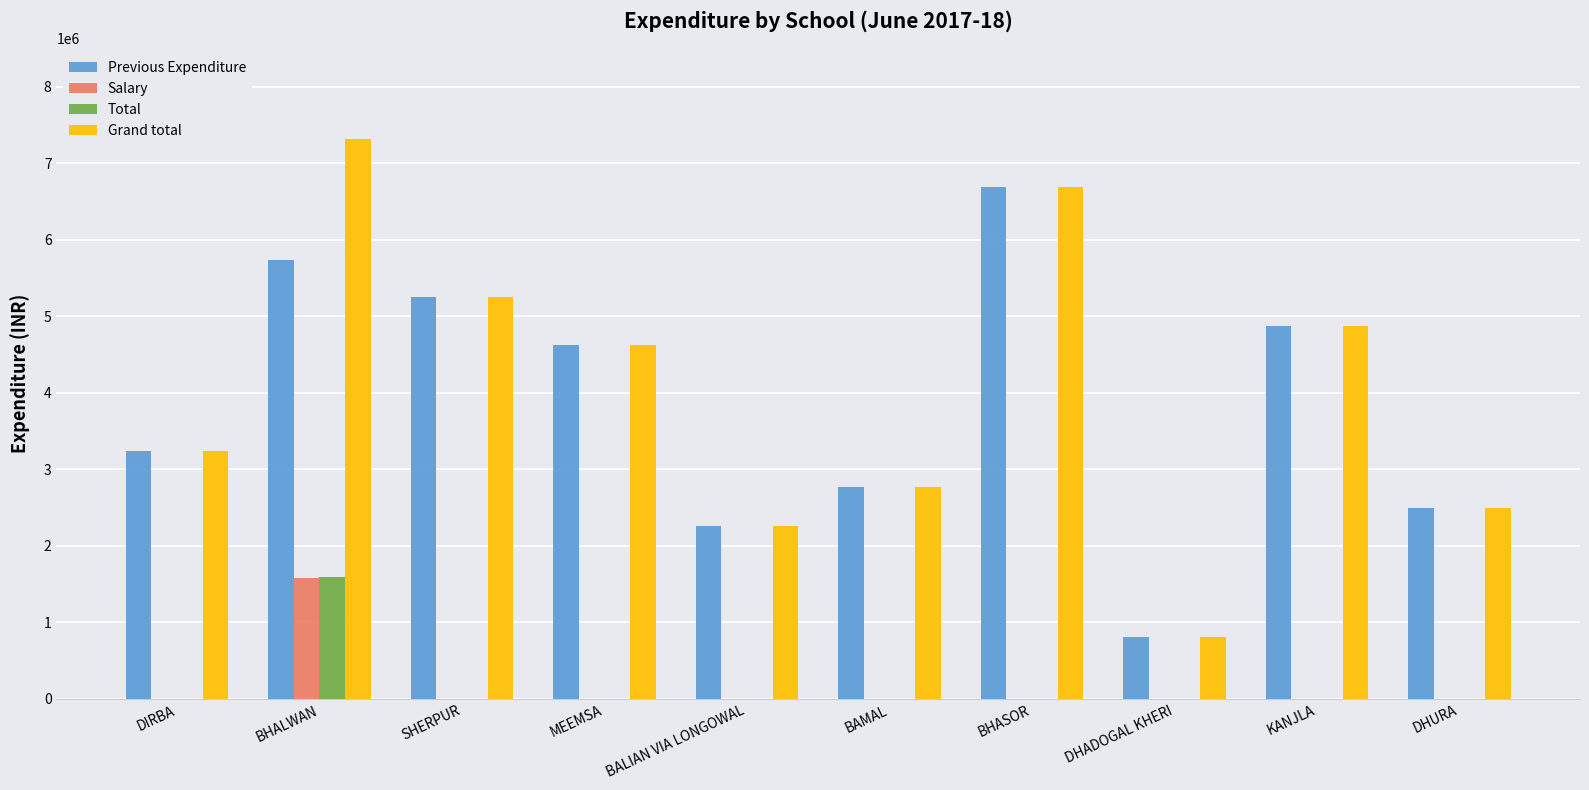

What is the greatest value displayed?

7319340